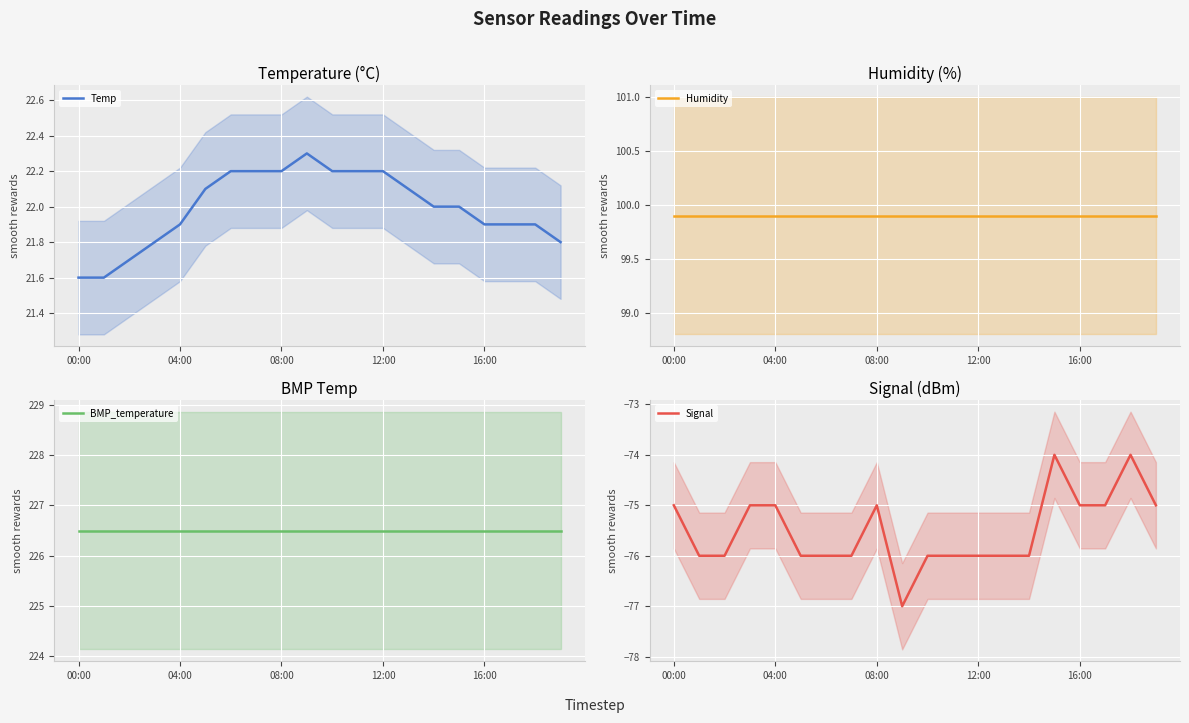

At which category is the sum across all series the highest?

15